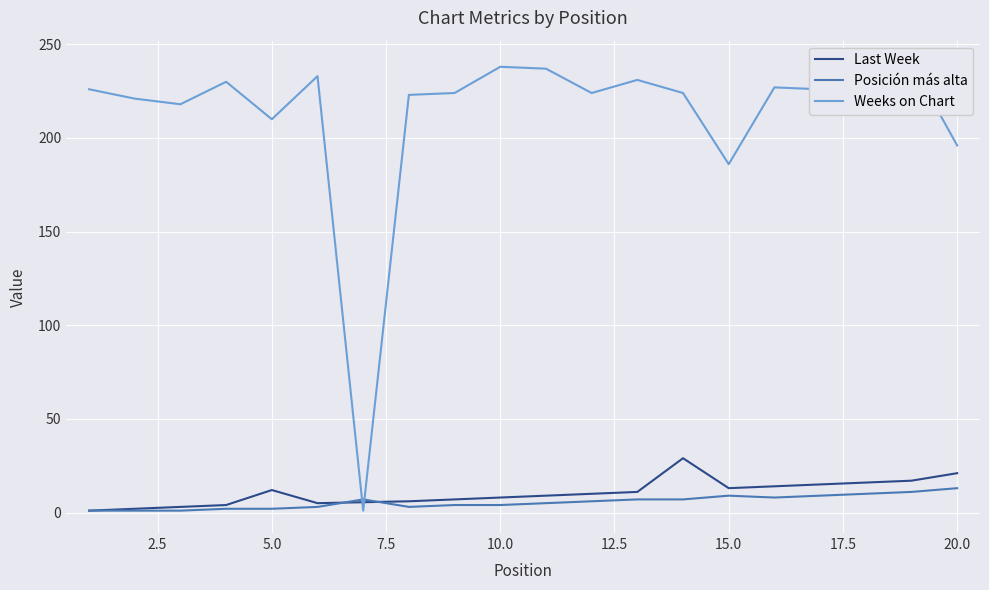

What is the highest value of the Posición más alta series?

13